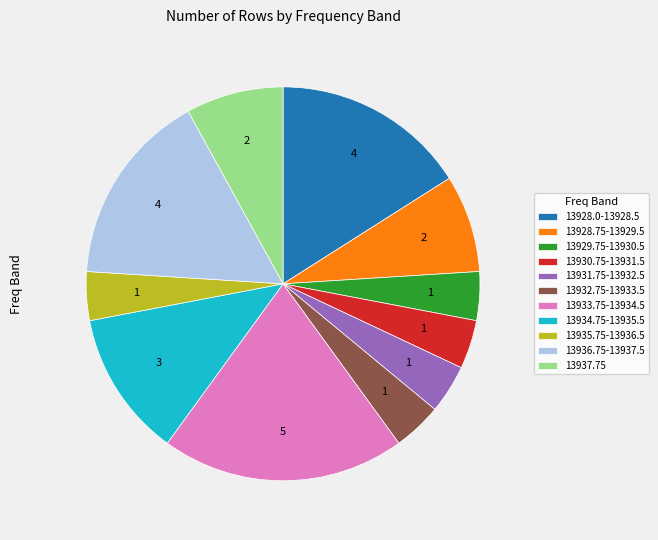

Combined, do 13930.75-13931.5 and 13934.75-13935.5 account for over 50%?

No